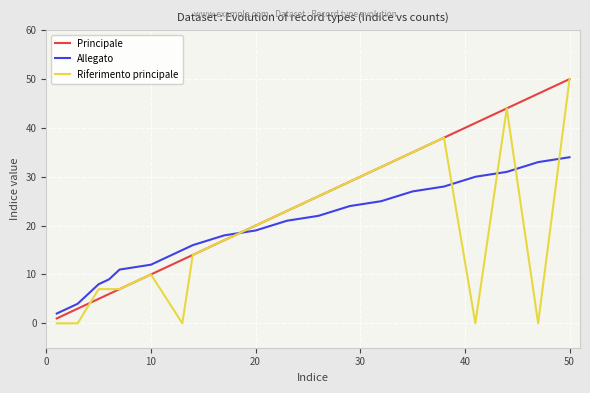

How many lines are shown in the chart?

3